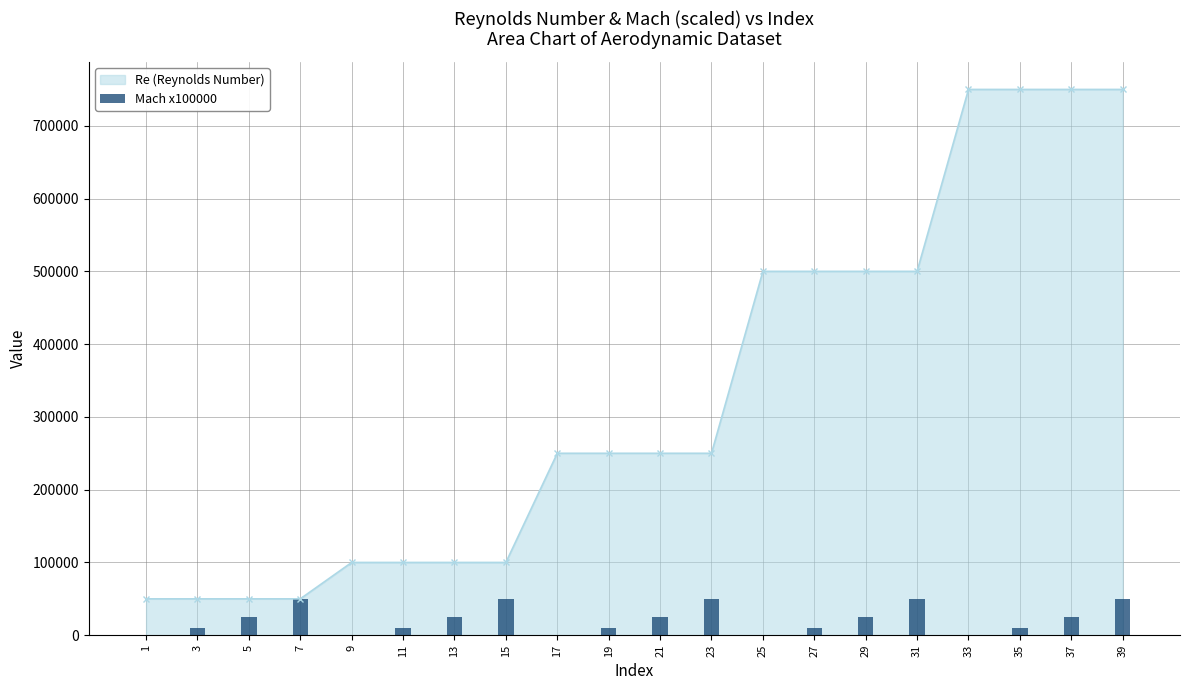

What is the value of the 18th bar from the left?

10000